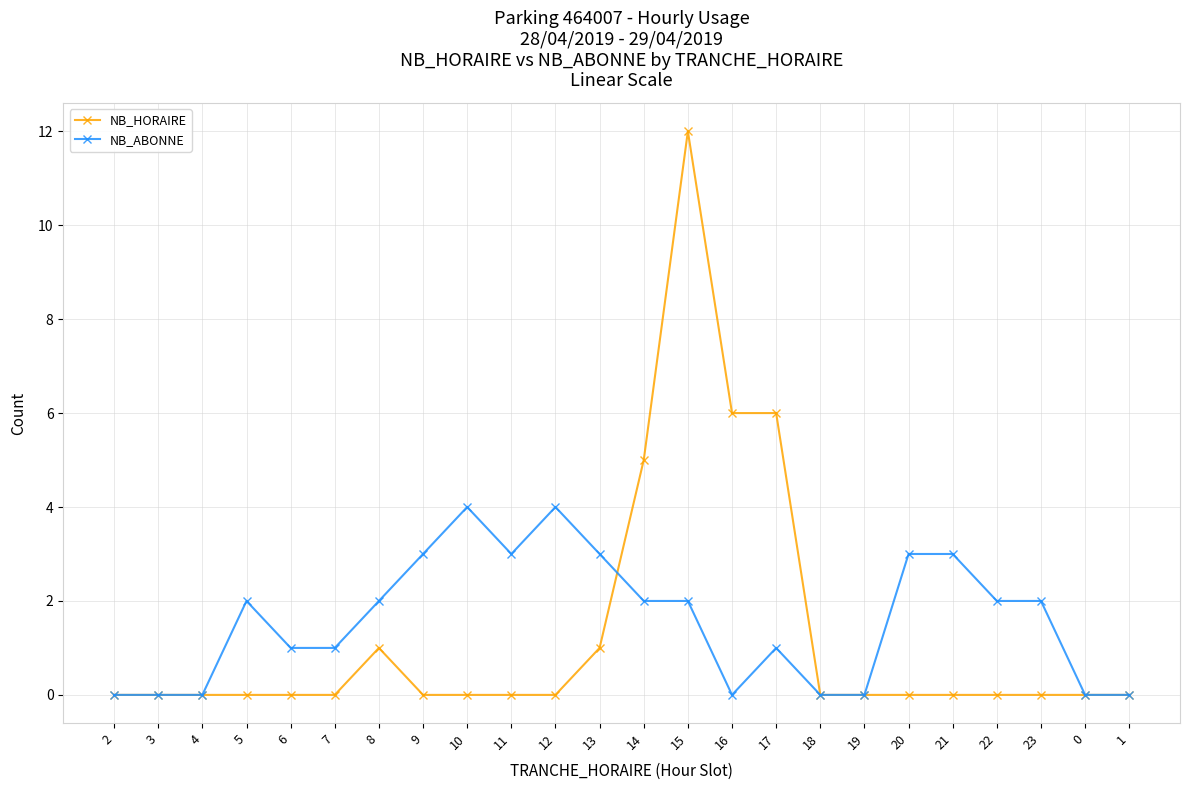

True or false: NB_ABONNE has more than 0 interior local peaks.

True